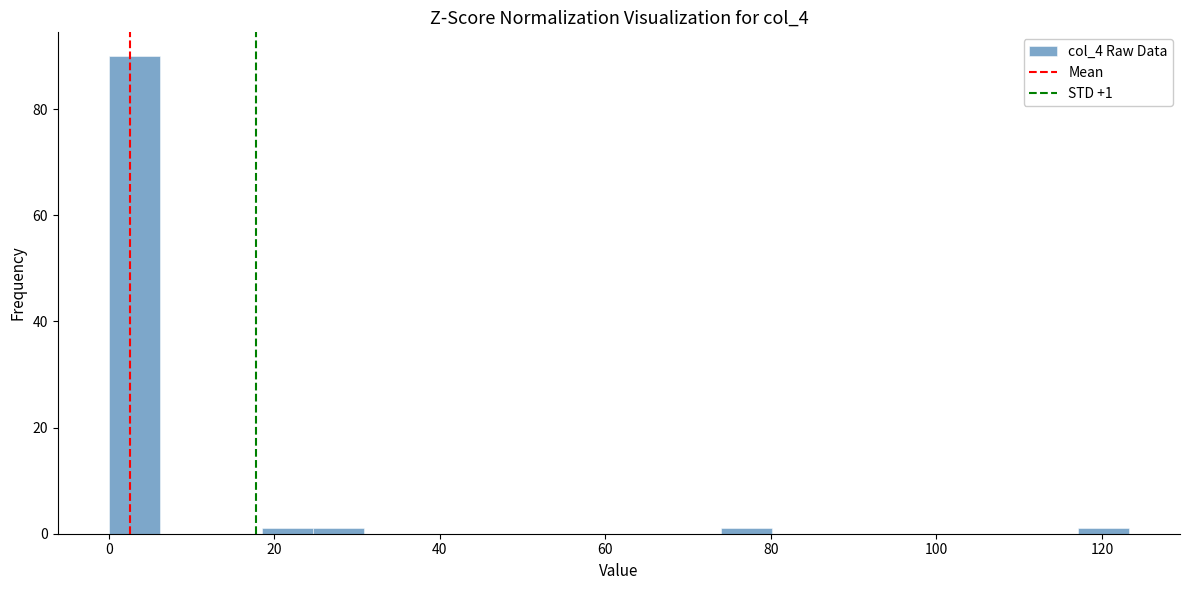

Read against the x-axis, roughly where is the centre of the tallest bar?

4